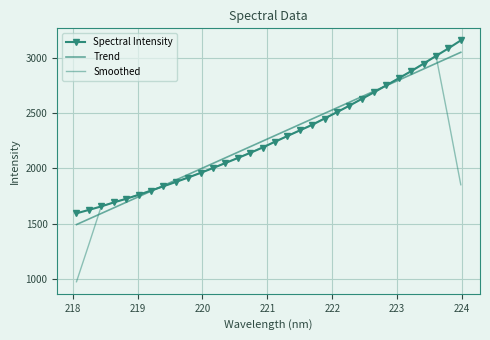

What is the average value of the Spectral Intensity series?

2271.3